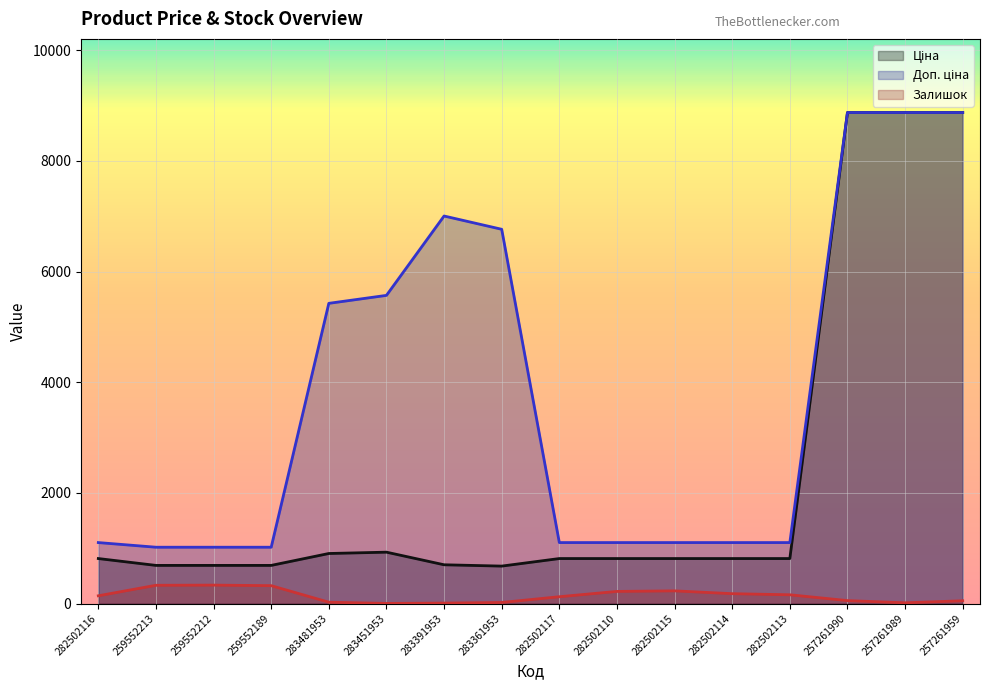

Rank the series by their average value, from highest to lowest.

Доп. ціна, Ціна, Залишок